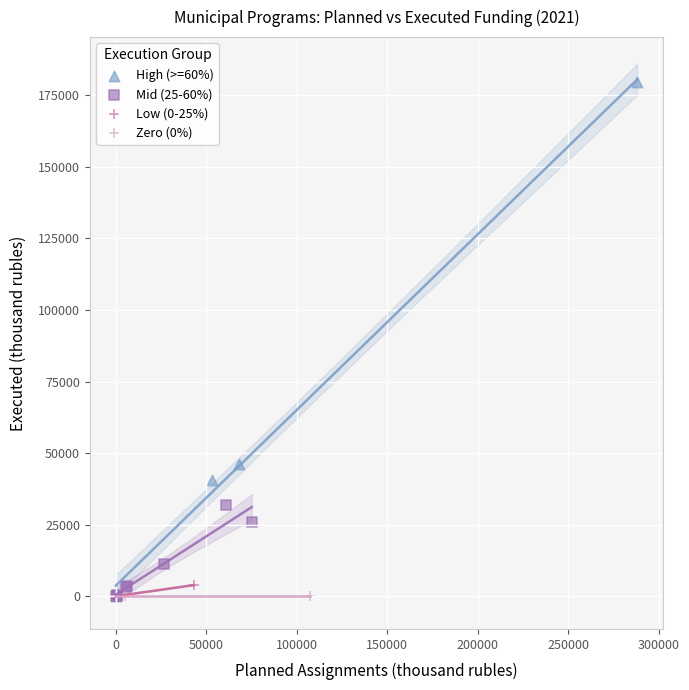

Which series contains the highest Y value?

High (>=60%)